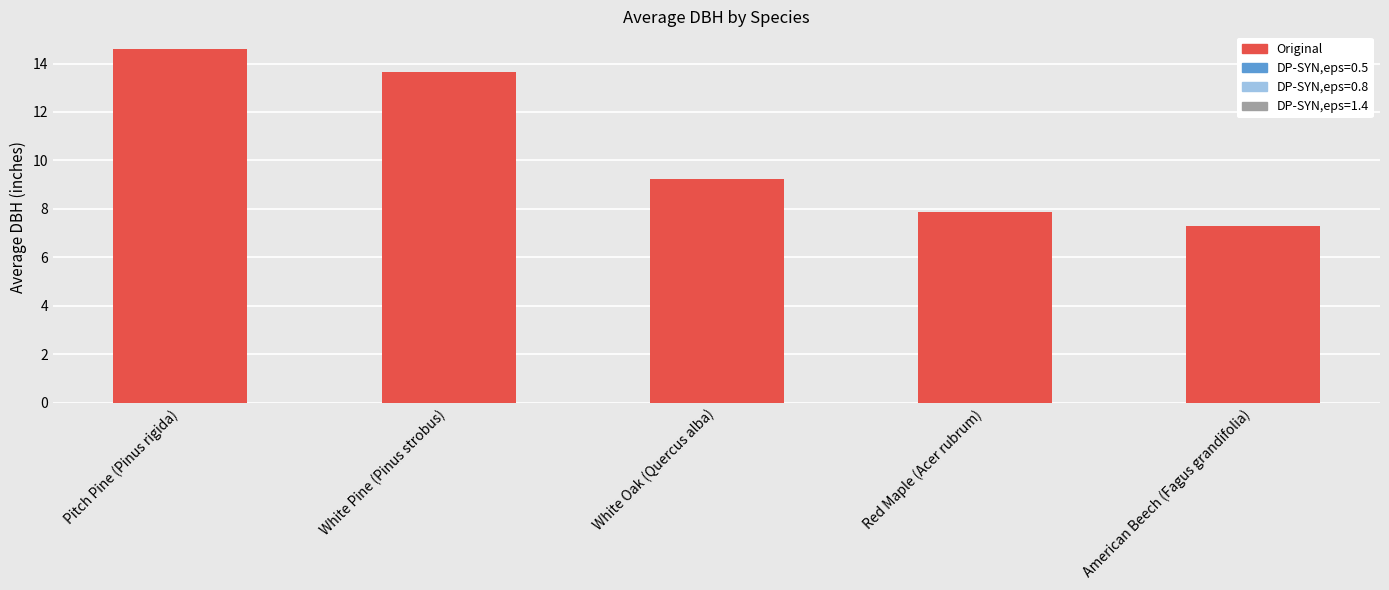

What is the average value?

10.5